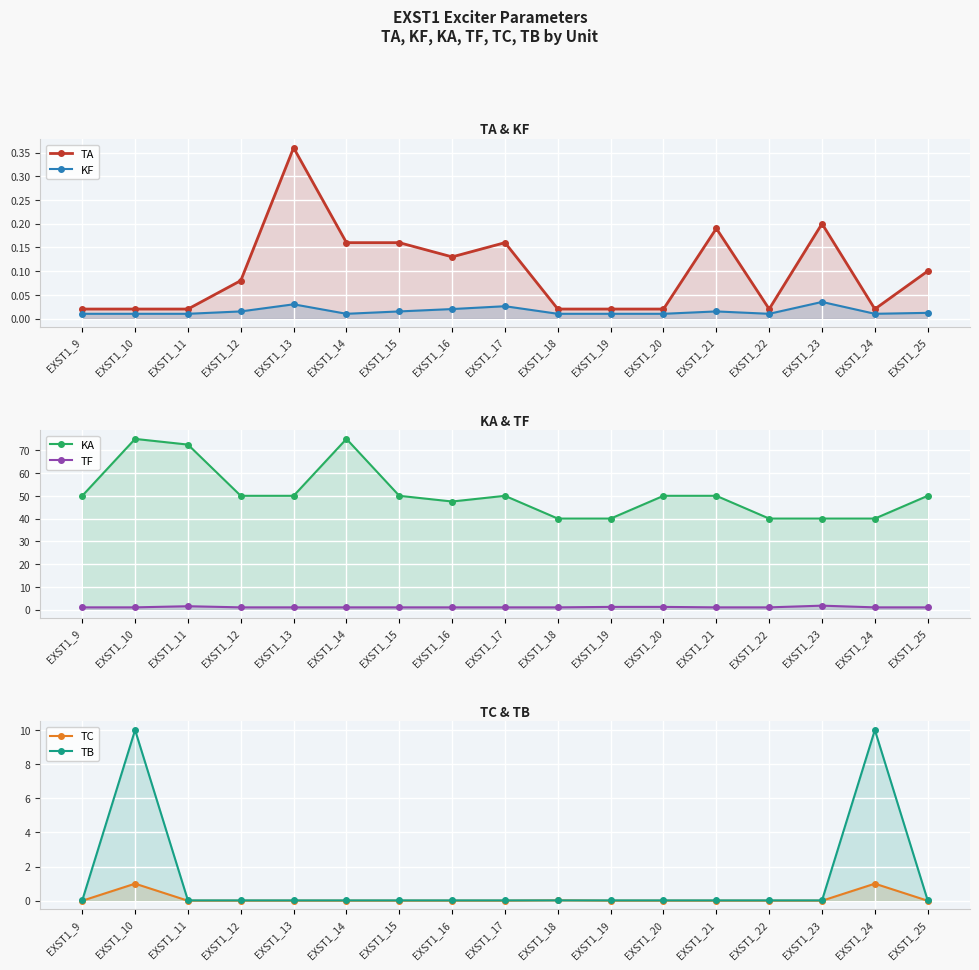

Reading left to right, transcribe all the data shown in this chart.

TA: 0.0	0.0	0.0	0.1	0.4	0.2	0.2	0.1	0.2	0.0	0.0	0.0	0.2	0.0	0.2	0.0	0.1
KF: 0.0	0.0	0.0	0.0	0.0	0.0	0.0	0.0	0.0	0.0	0.0	0.0	0.0	0.0	0.0	0.0	0.0
KA: 50.0	75.0	72.5	50.0	50.0	75.0	50.0	47.5	50.0	40.0	40.0	50.0	50.0	40.0	40.0	40.0	50.0
TF: 1.0	1.0	1.5	1.0	1.0	1.0	1.0	1.0	1.0	1.0	1.2	1.2	1.0	1.0	1.8	1.0	1.0
TC: 0.0	1.0	0.0	0.0	0.0	0.0	0.0	0.0	0.0	0.0	0.0	0.0	0.0	0.0	0.0	1.0	0.0
TB: 0.0	10.0	0.0	0.0	0.0	0.0	0.0	0.0	0.0	0.0	0.0	0.0	0.0	0.0	0.0	10.0	0.0